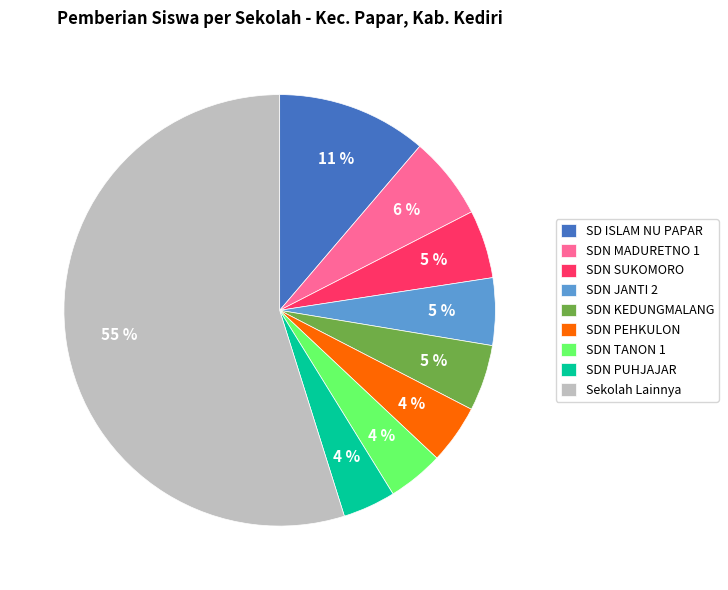

What percentage is the SDN TANON 1 slice, to the nearest percent?

4%